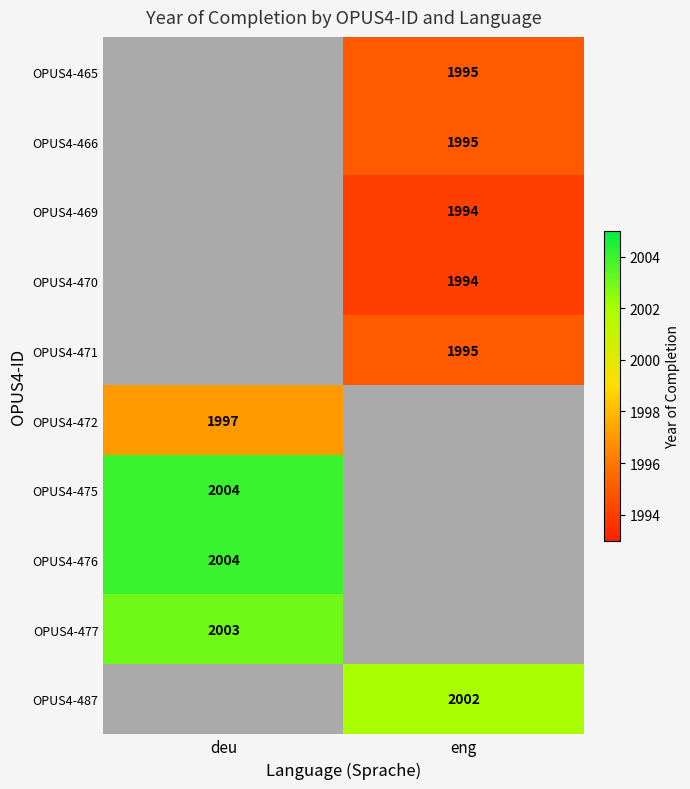

The value of OPUS4-469 at eng is 1994. True or false?

True